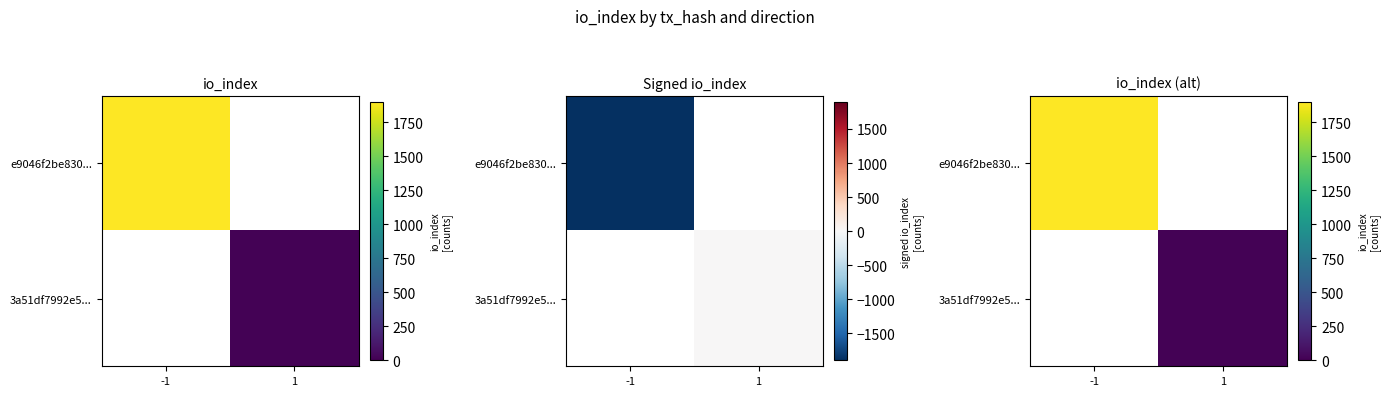

Which series has the largest range (max minus min)?

e9046f2be830...